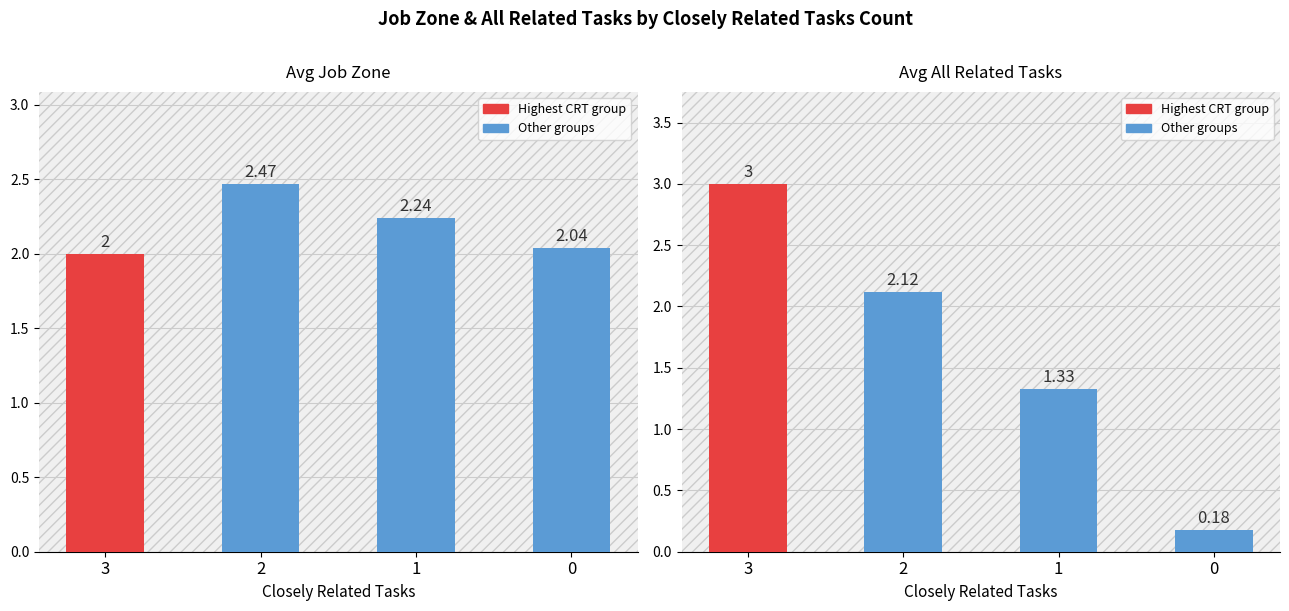

Rank the series by their maximum value, from highest to lowest.

Avg All Related Tasks, Avg Job Zone